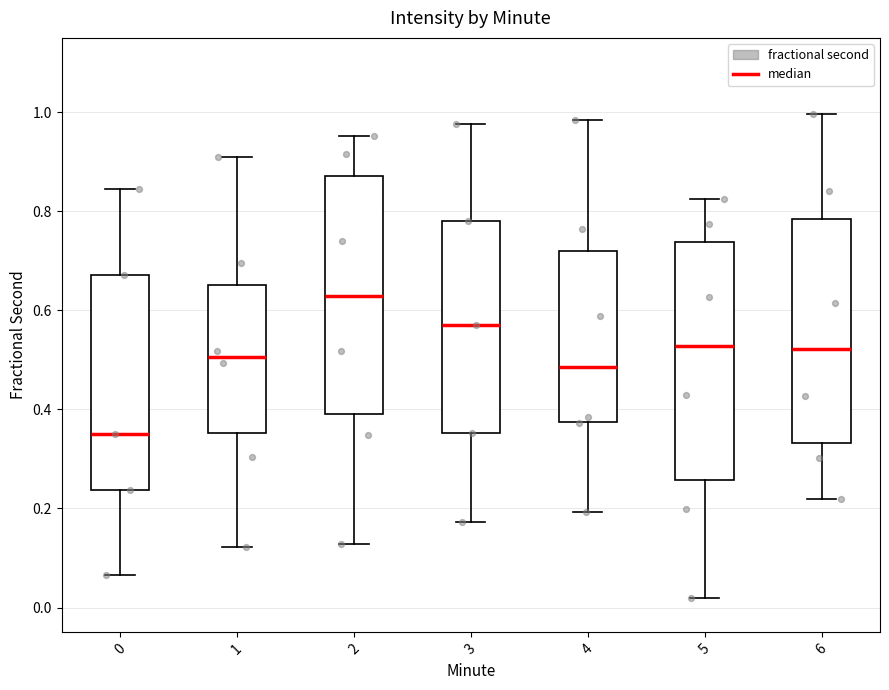

Reading left to right, transcribe this box plot: for each box, give where its median line is, the range the box spans, and where its two whiskers end, as read against the y-axis. The values are not printed on the chart, so give them approximately, as read against the axis.

0: median 0.34, box 0.24 to 0.68, whiskers 0.06 to 0.84
1: median 0.50, box 0.36 to 0.66, whiskers 0.12 to 0.92
2: median 0.62, box 0.40 to 0.88, whiskers 0.12 to 0.96
3: median 0.56, box 0.36 to 0.78, whiskers 0.18 to 0.98
4: median 0.48, box 0.38 to 0.72, whiskers 0.20 to 0.98
5: median 0.52, box 0.26 to 0.74, whiskers 0.02 to 0.82
6: median 0.52, box 0.34 to 0.78, whiskers 0.22 to 1.00